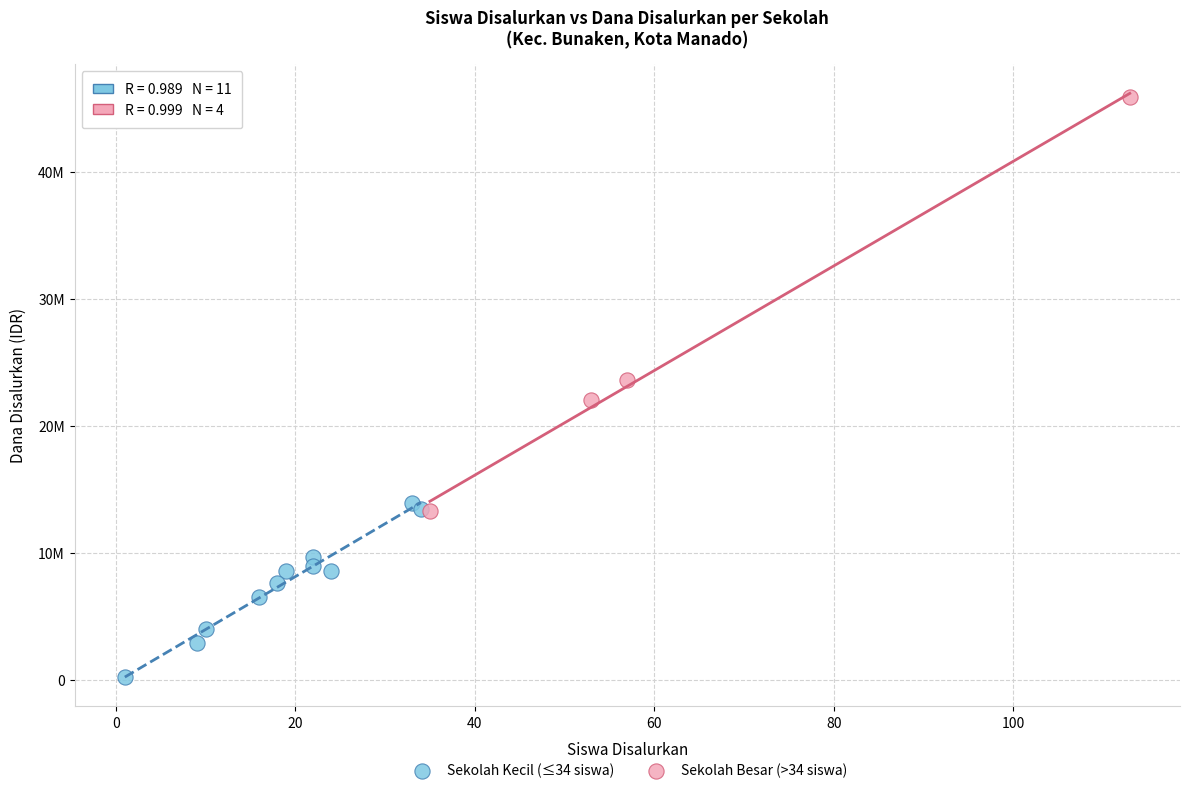

What are all the series names shown in the legend?

Sekolah Kecil (≤34 siswa), Sekolah Besar (>34 siswa)